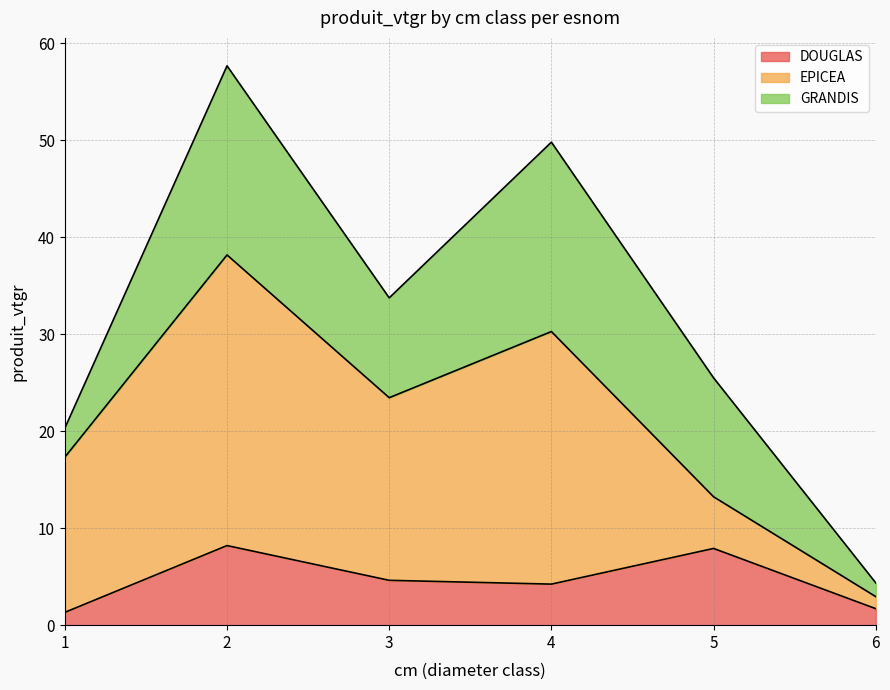

Which series ends up on top after the final intersection of DOUGLAS and GRANDIS?

DOUGLAS